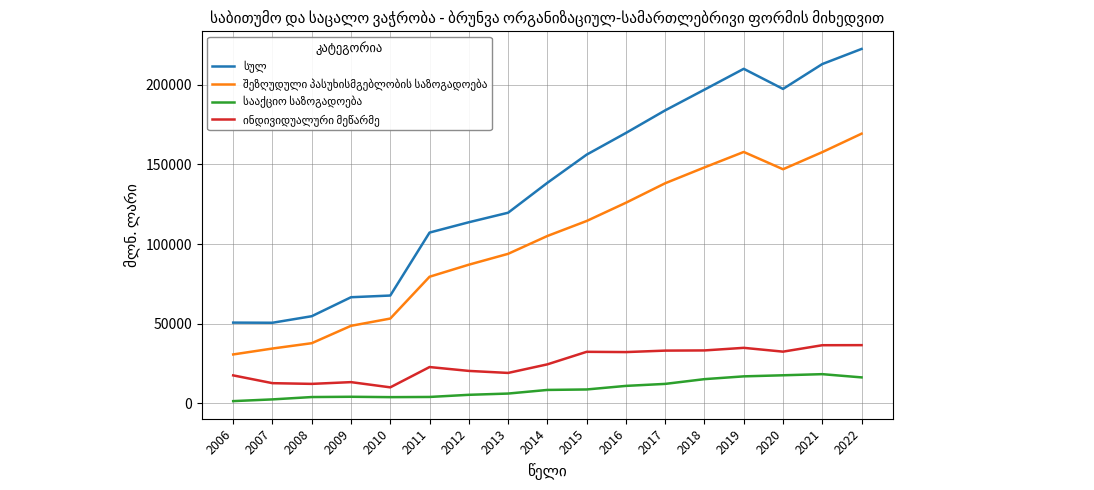

Which series has the largest total across all categories?

სულ